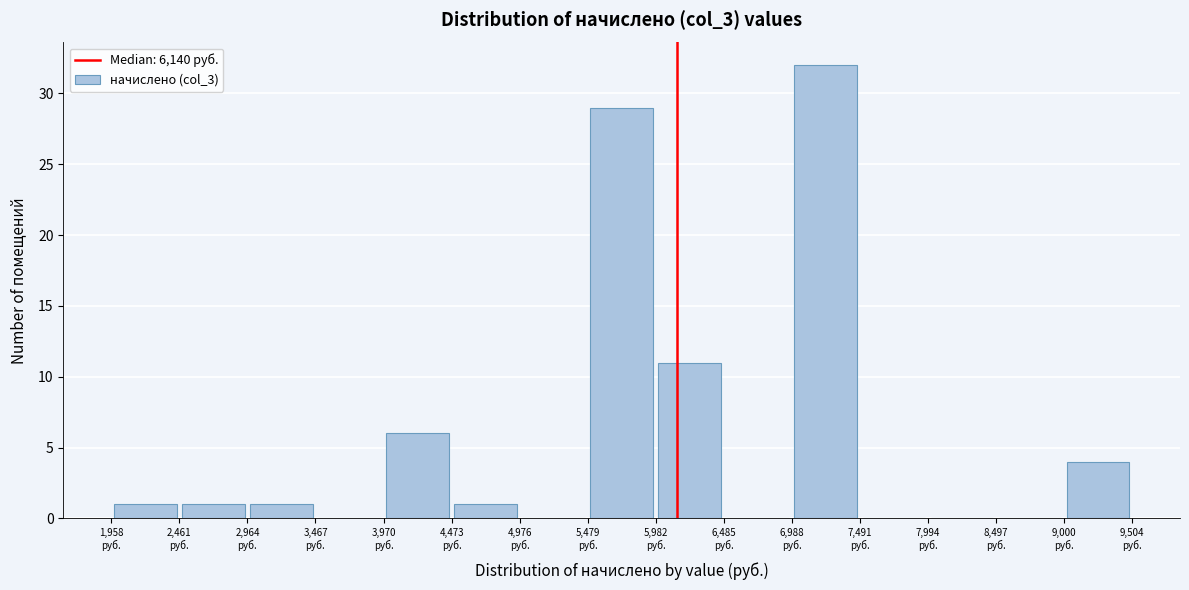

What is the height of the bar covering 3000 to 3500 on the x-axis? Neither the bar edges nor the heights are printed on the chart, so give them approximately, as read against the axes.

1